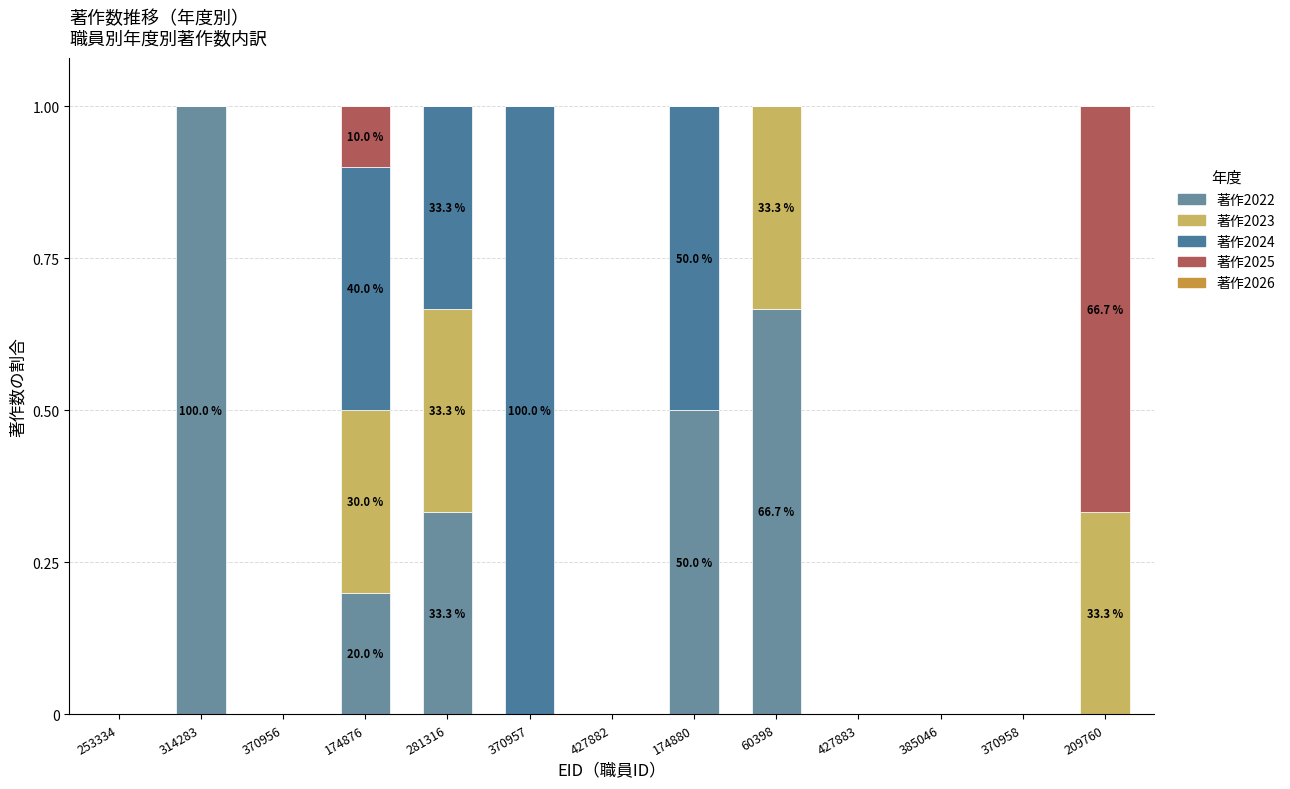

How many series are shown in this chart?

4